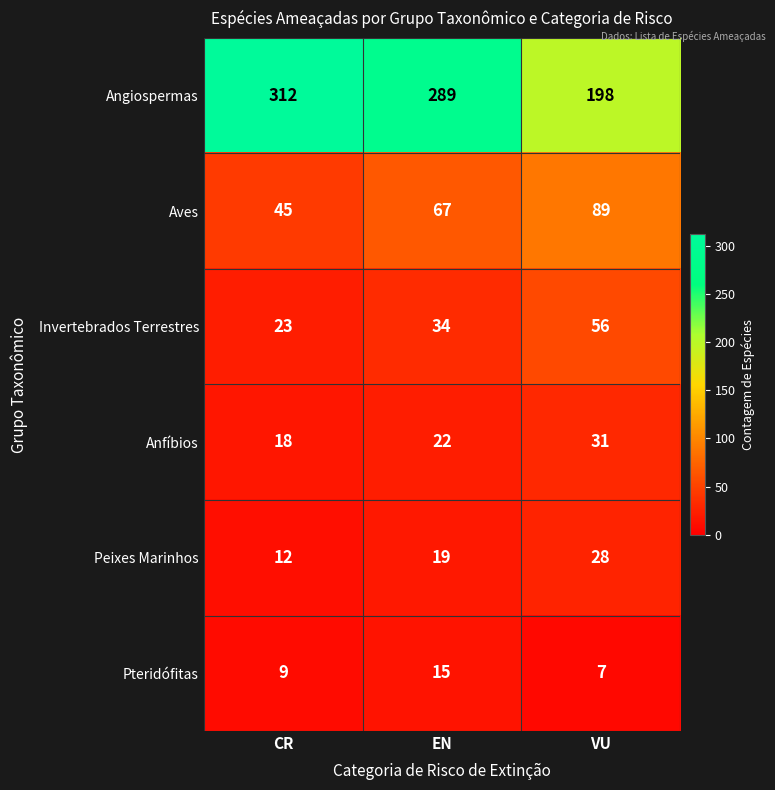

At which category does the chart reach its minimum across all series?

VU